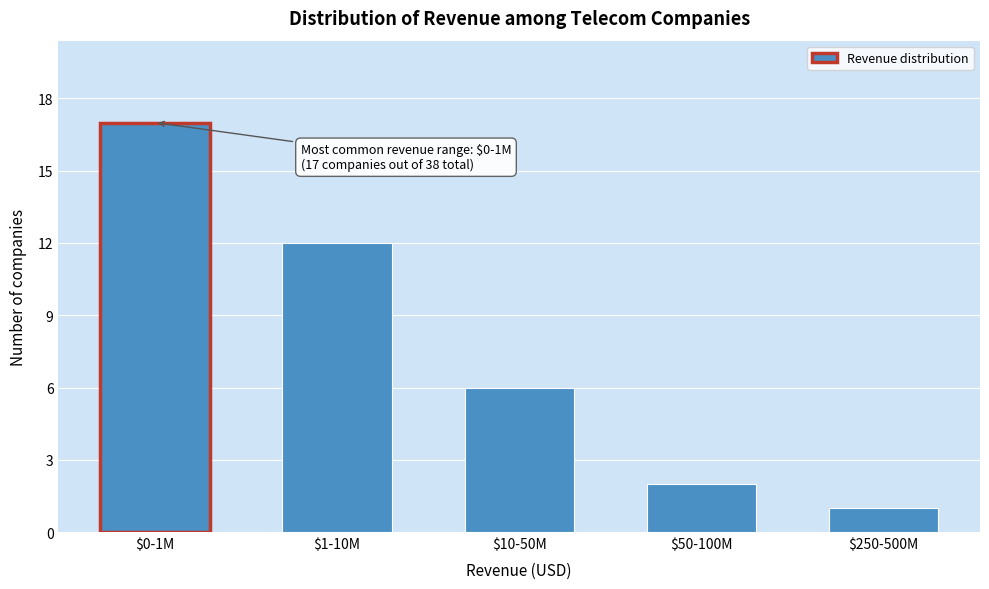

Reading left to right, list all the values displayed in this chart.

17	12	6	2	1